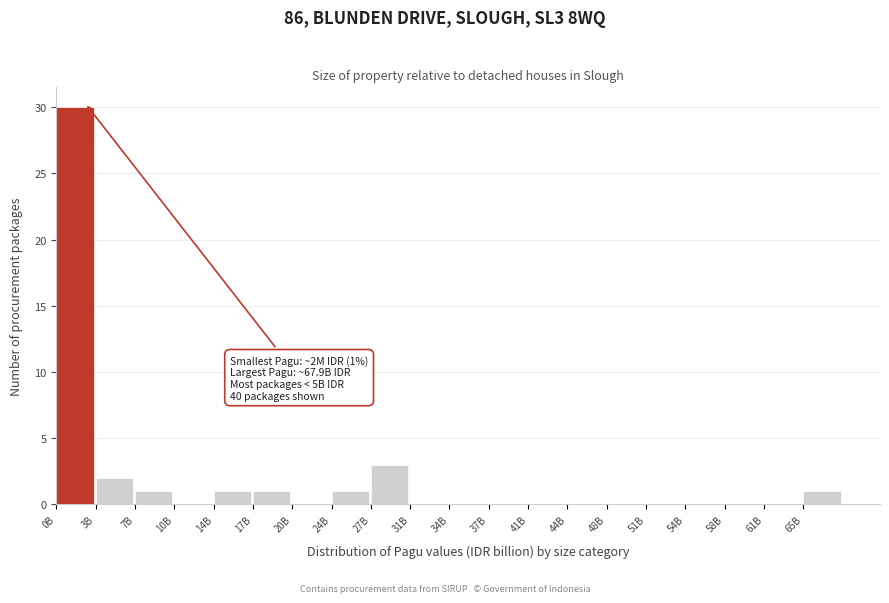

Reading left to right, list all the values displayed in this chart.

0B=30	3B=2	7B=1	10B=0	14B=1	17B=1	20B=0	24B=1	27B=3	31B=0	34B=0	37B=0	41B=0	44B=0	48B=0	51B=0	54B=0	58B=0	61B=0	65B=1